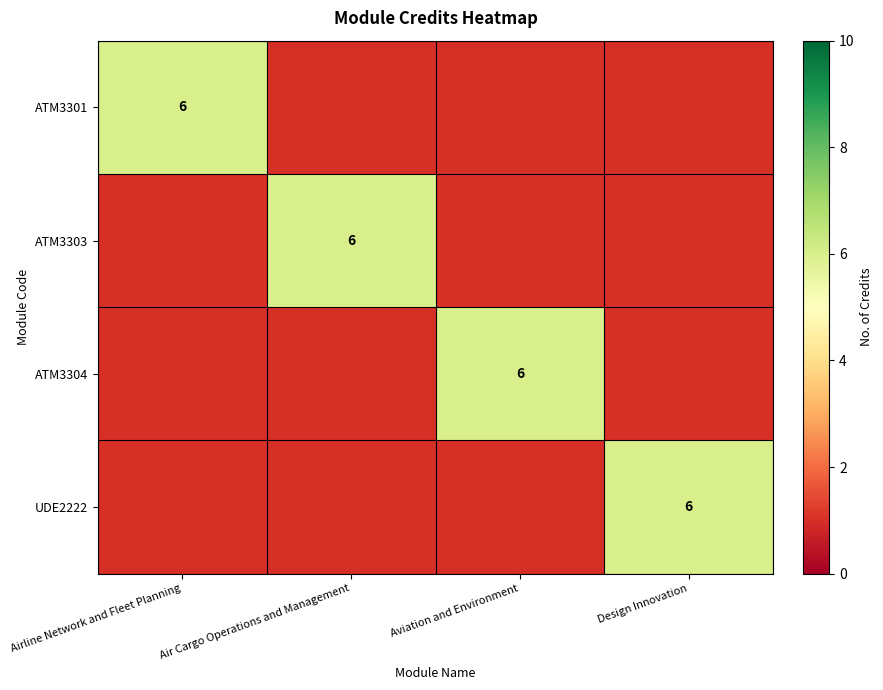

The ATM3301 series shows 9 at Airline Network and Fleet Planning. True or false?

False